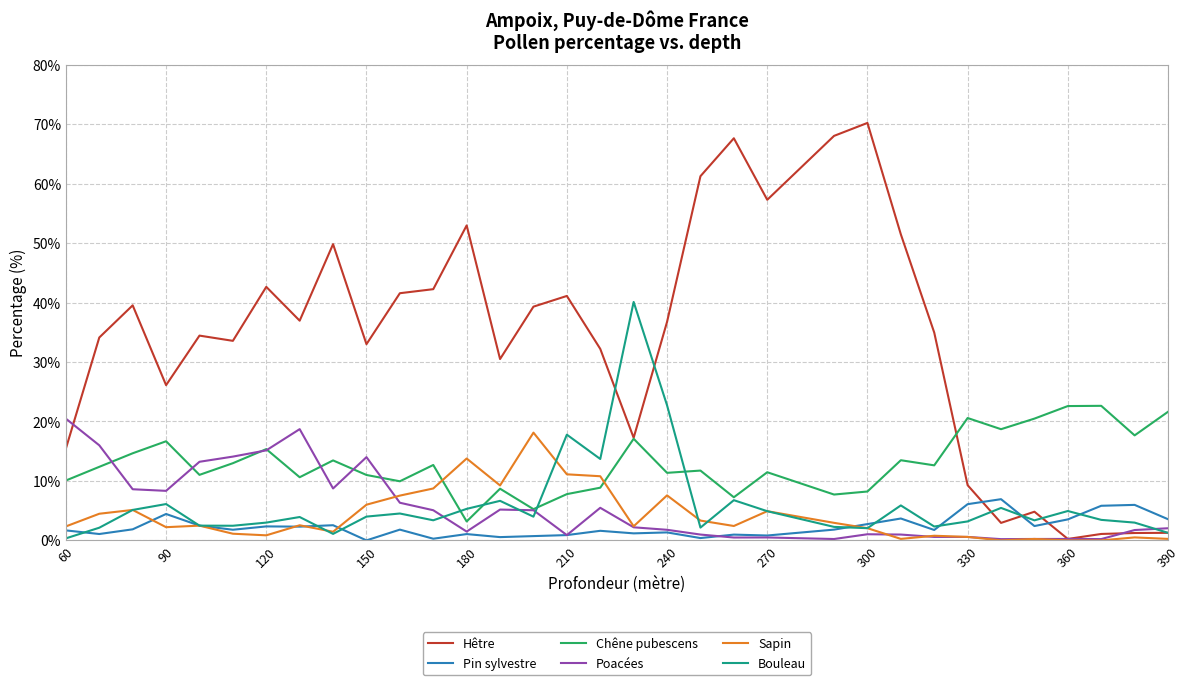

True or false: Chêne pubescens and Pin sylvestre intersect in this chart.

False